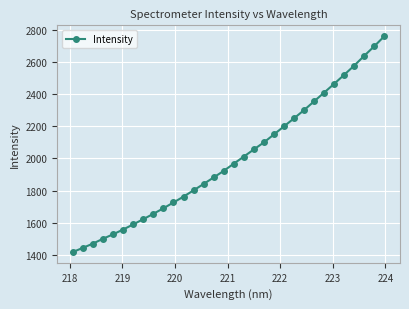

What is the difference between the maximum and minimum values?

1346.8